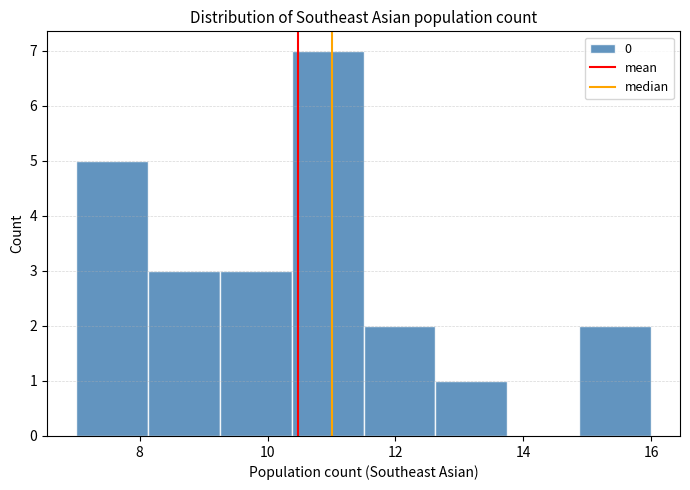

Reading left to right, list every bar in this chart as the range it spans on the x-axis followed by its height. Neither the bar edges nor the heights are printed on the chart, so give them approximately, as read against the axes.

7.0 to 8.2: 5
8.2 to 9.2: 3
9.2 to 10.4: 3
10.4 to 11.6: 7
11.6 to 12.6: 2
12.6 to 13.8: 1
13.8 to 14.8: 0
14.8 to 16.0: 2